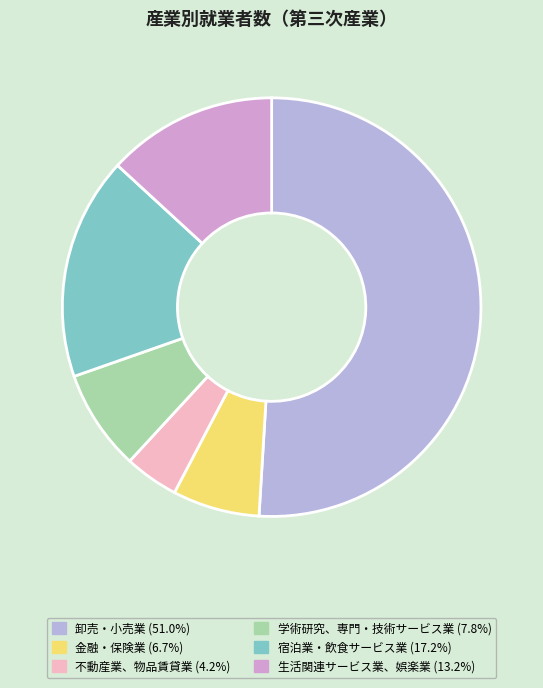

Count the number of slices in the pie.

6